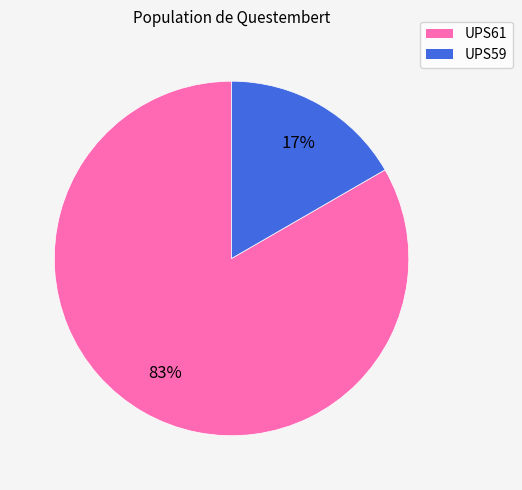

What is the largest slice in the pie chart?

UPS61